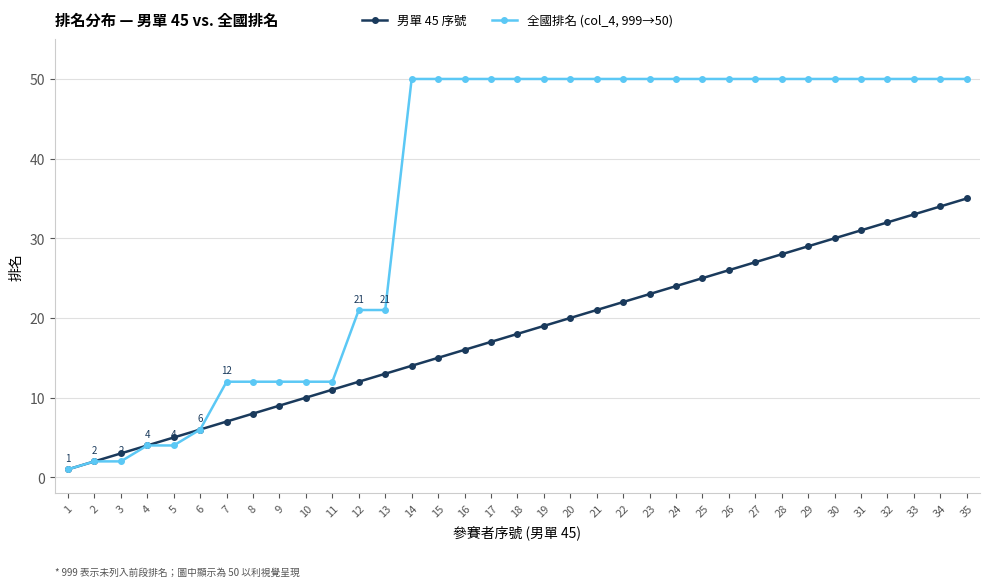

How many data points does each series have?

35